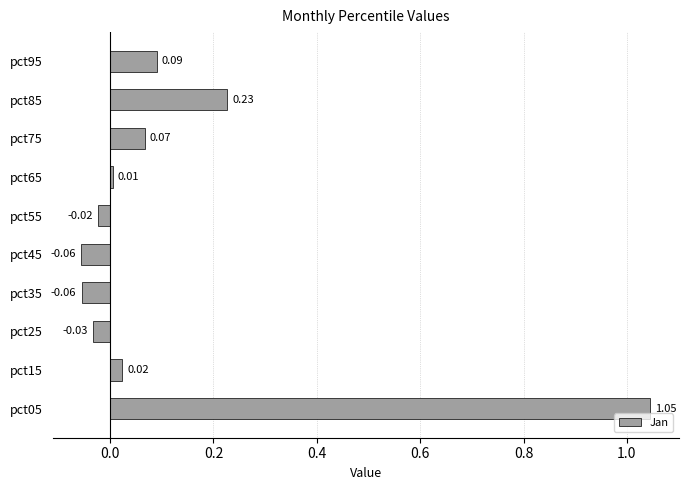

What is the difference between the second highest and minimum values?

0.3